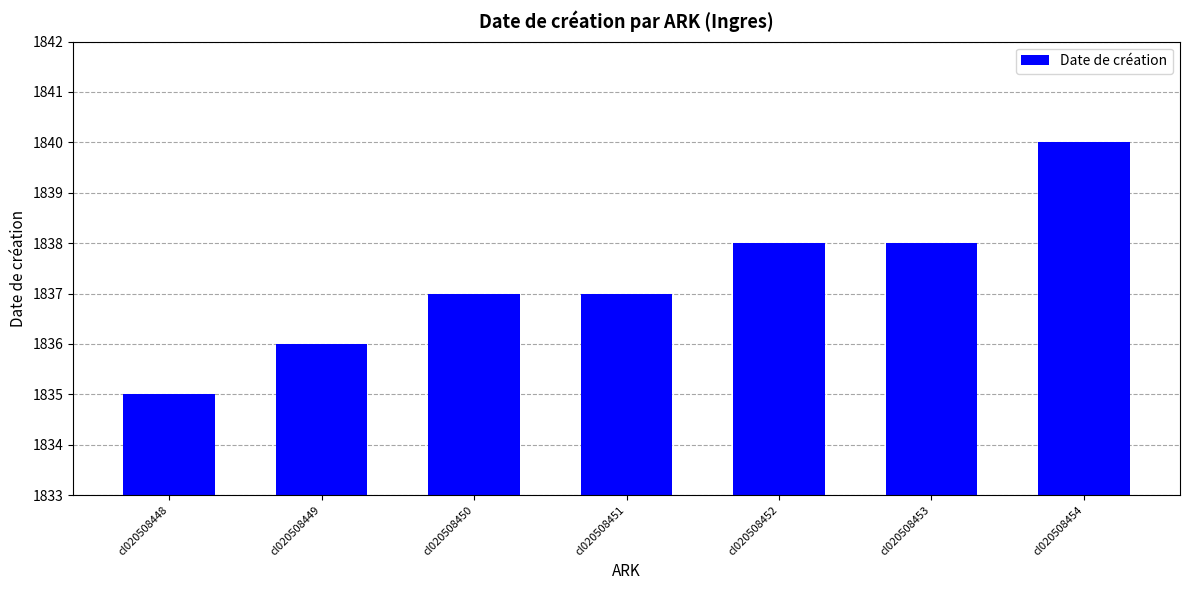

How many bars are there in total?

7